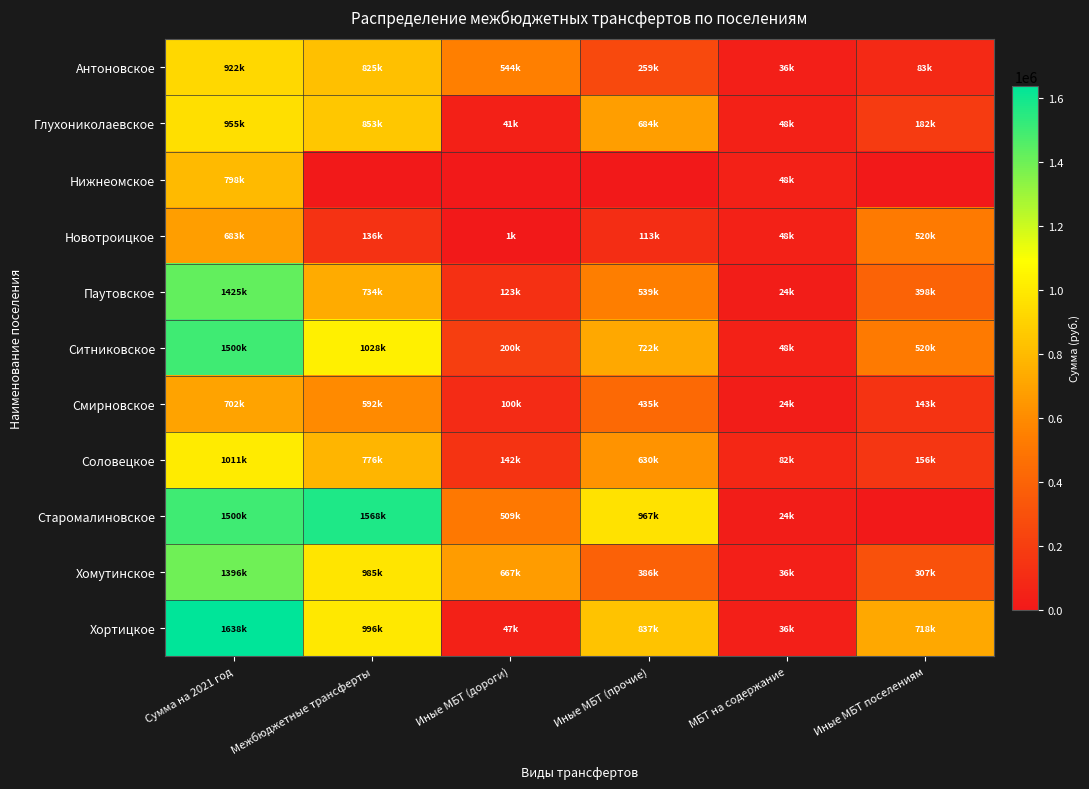

What is the maximum value shown in the chart?

1637901.4